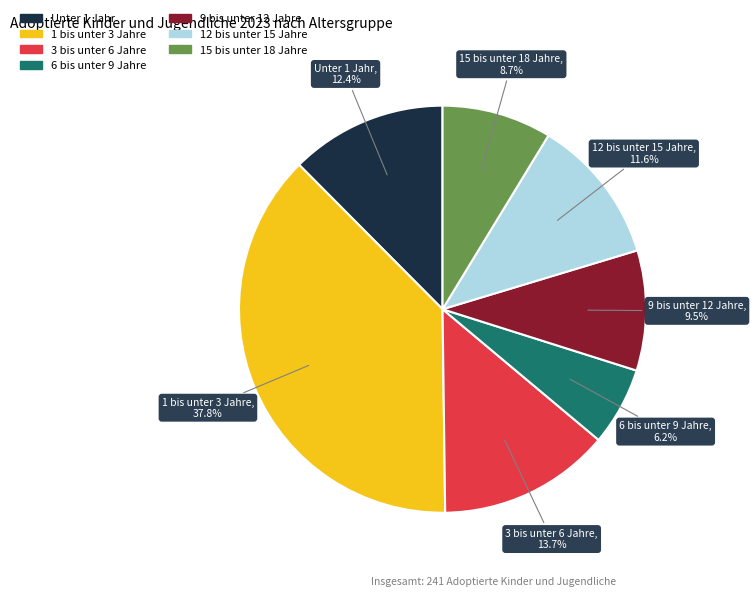

Count the number of slices in the pie.

7